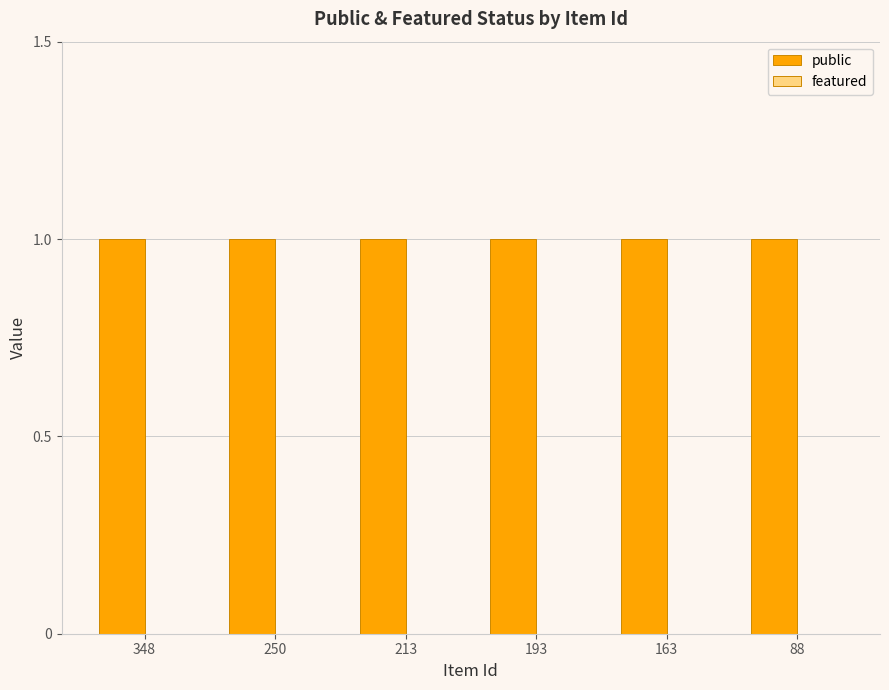

Is the value of featured at 163 greater than the value of public at 213?

No